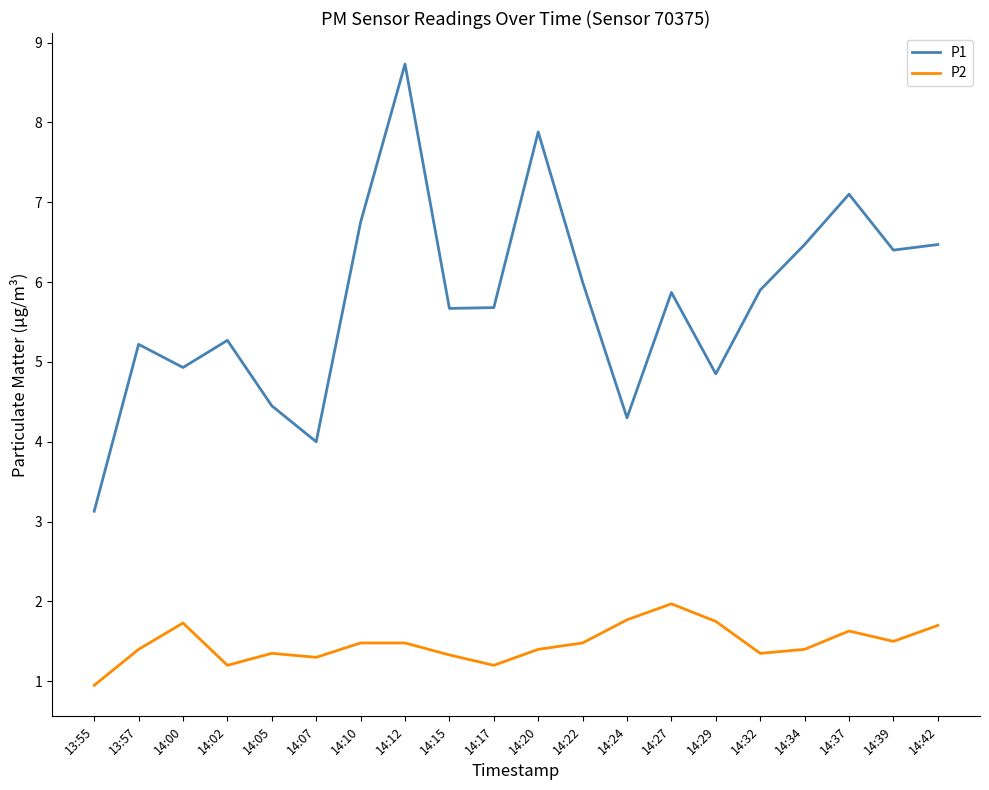

What is the difference between the P1 values at 14:32 and 14:42?

0.6